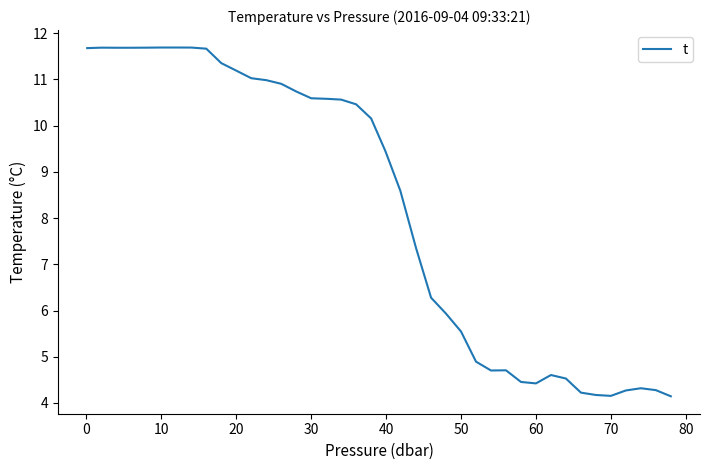

What is the difference between the maximum and minimum values?

7.5